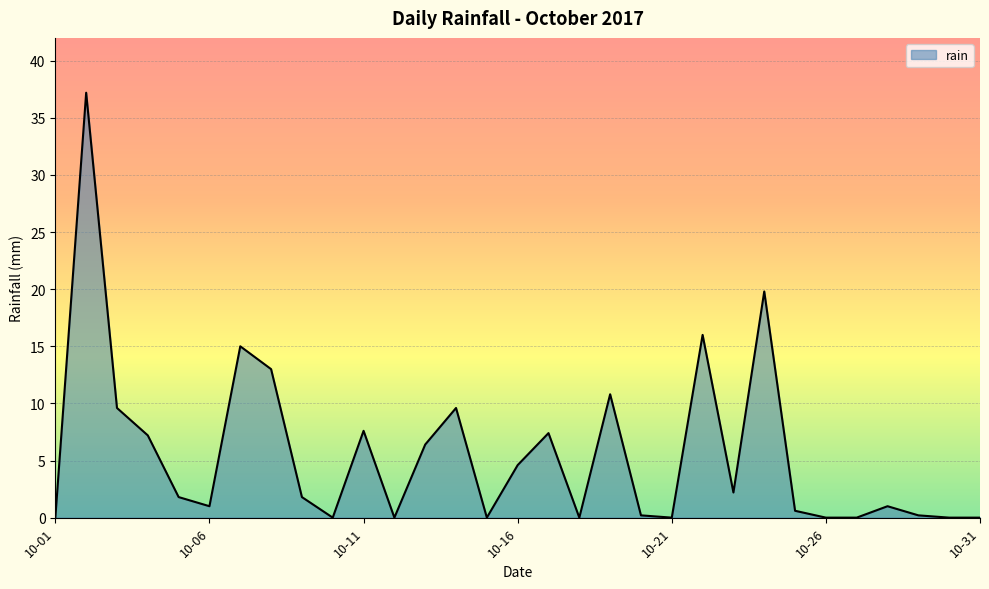

What is the difference between the maximum and second lowest values?

37.2